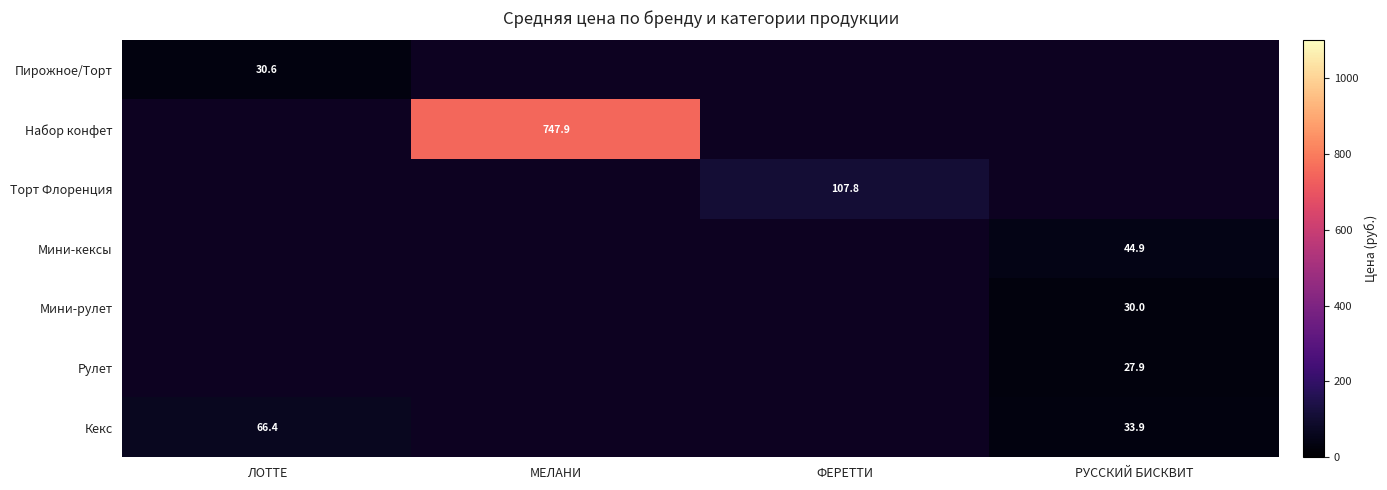

At how many categories does at least one series exceed 245?

1